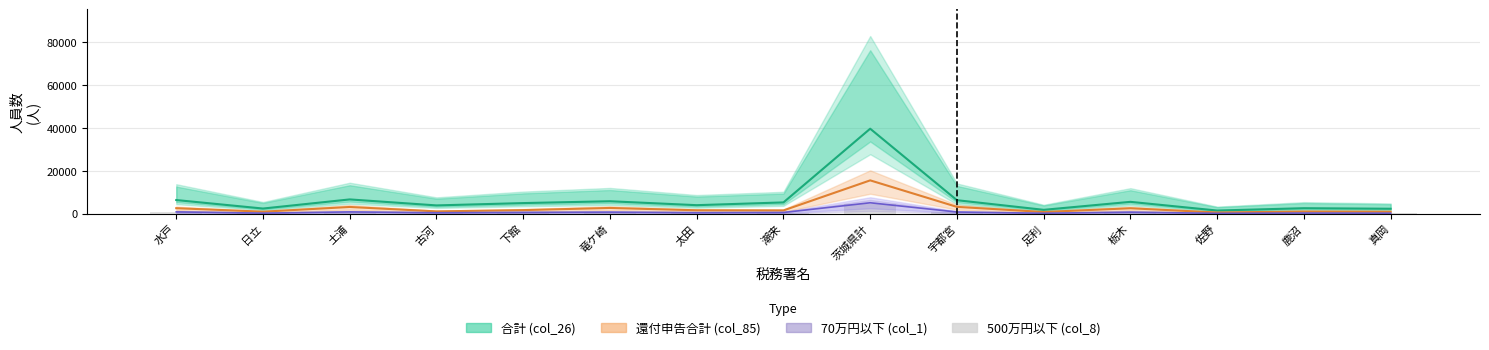

Which label corresponds to the largest value in the chart?

茨城県計